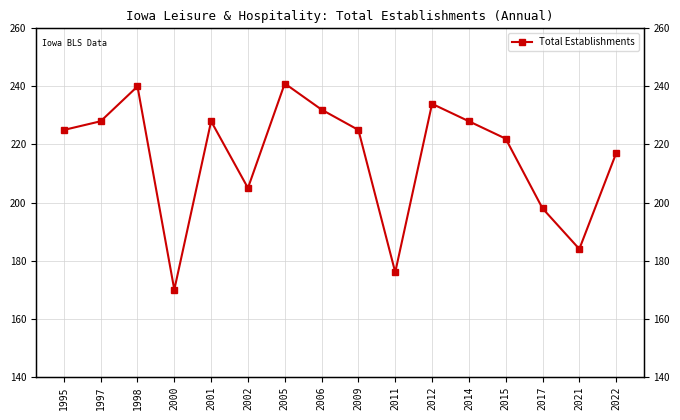

Reading left to right, list all the values displayed in this chart.

1995=225	1997=228	1998=240	2000=170	2001=228	2002=205	2005=241	2006=232	2009=225	2011=176	2012=234	2014=228	2015=222	2017=198	2021=184	2022=217